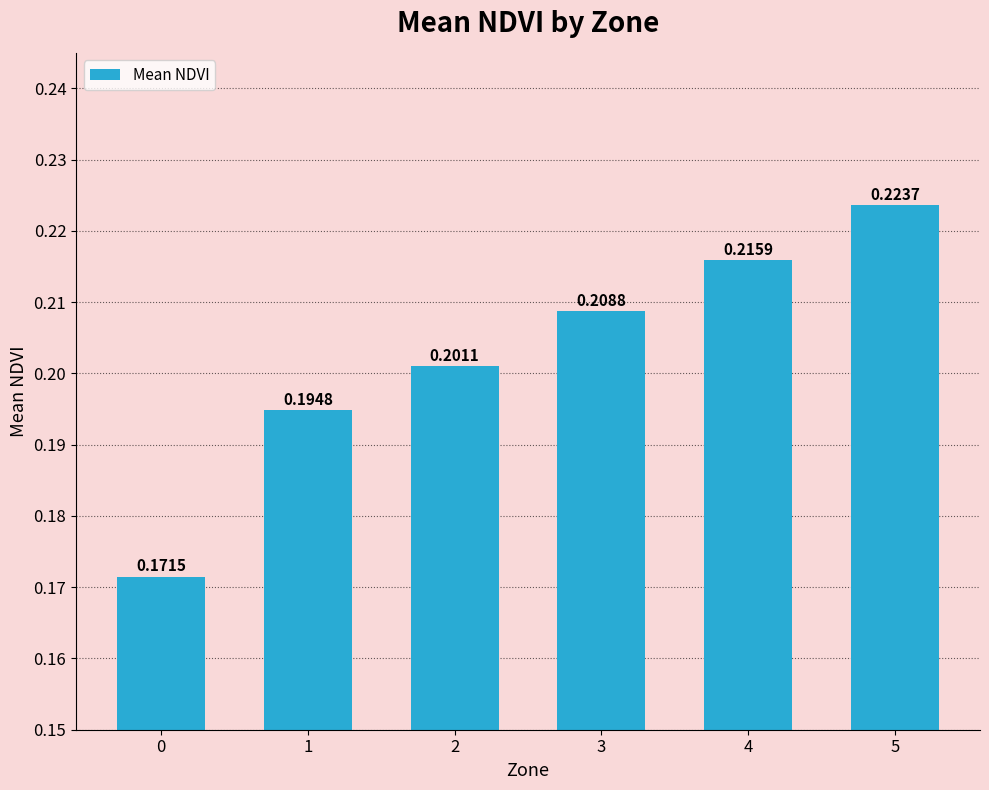

List the labels in order of value, smallest first.

0, 1, 2, 3, 4, 5